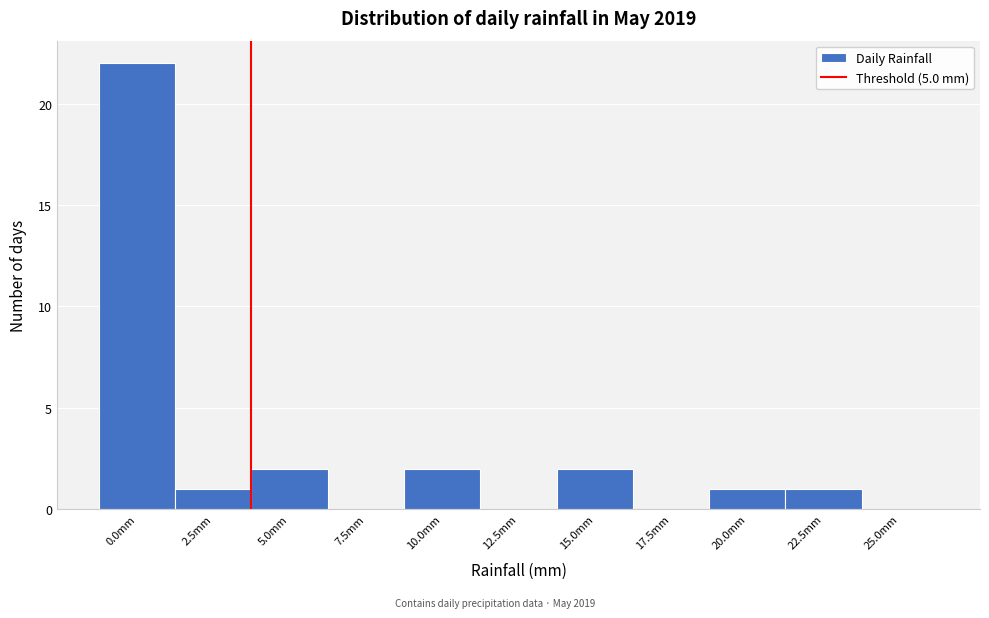

Reading right to left, what are all the values shown in this chart?

25.0mm=0	22.5mm=1	20.0mm=1	17.5mm=0	15.0mm=2	12.5mm=0	10.0mm=2	7.5mm=0	5.0mm=2	2.5mm=1	0.0mm=22